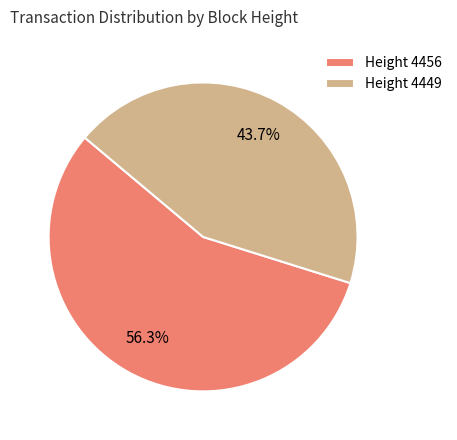

Combined, what portion of the pie is Height 4456 and Height 4449?

100.0%